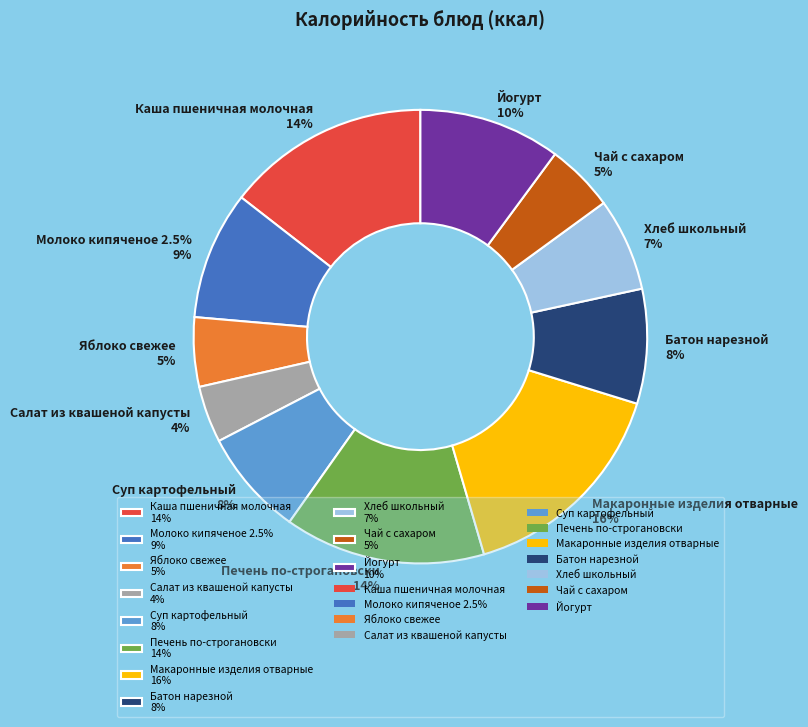

To the nearest percent, what portion does Салат из квашеной капусты represent?

4%